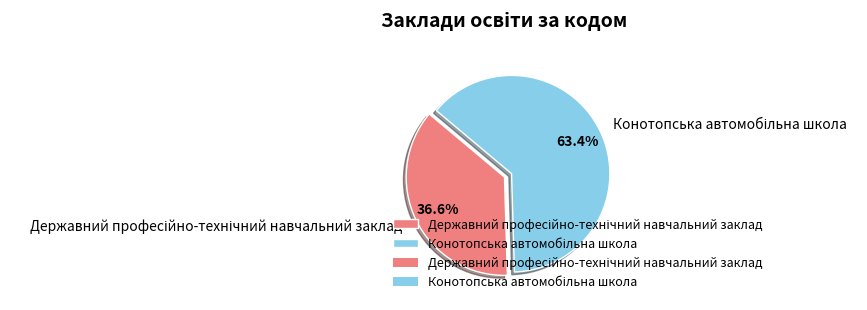

How many segments does this pie chart have?

2